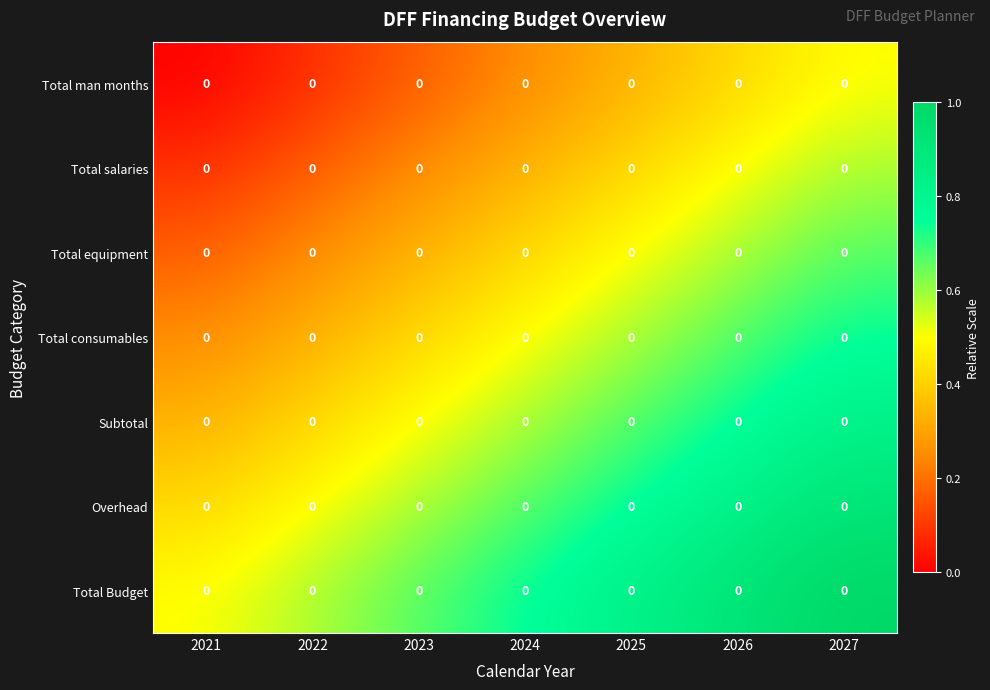

How many distinct data groups are displayed?

7